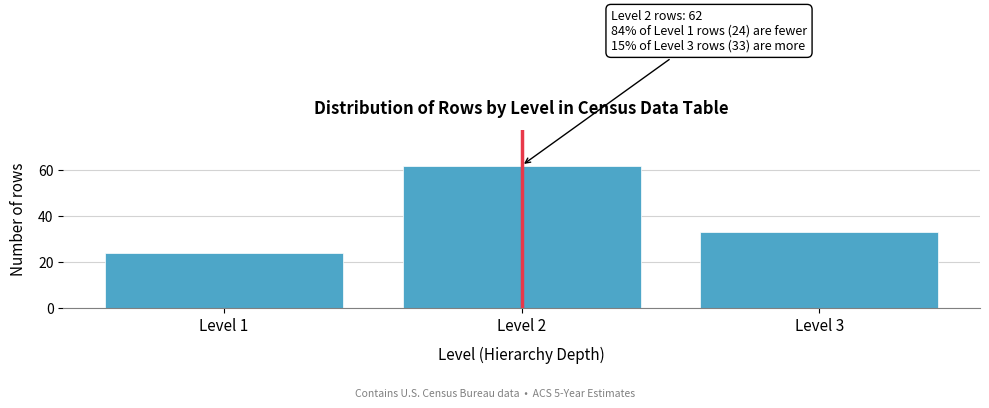

Reading right to left, list all the values displayed in this chart.

Level 3=33	Level 2=62	Level 1=24